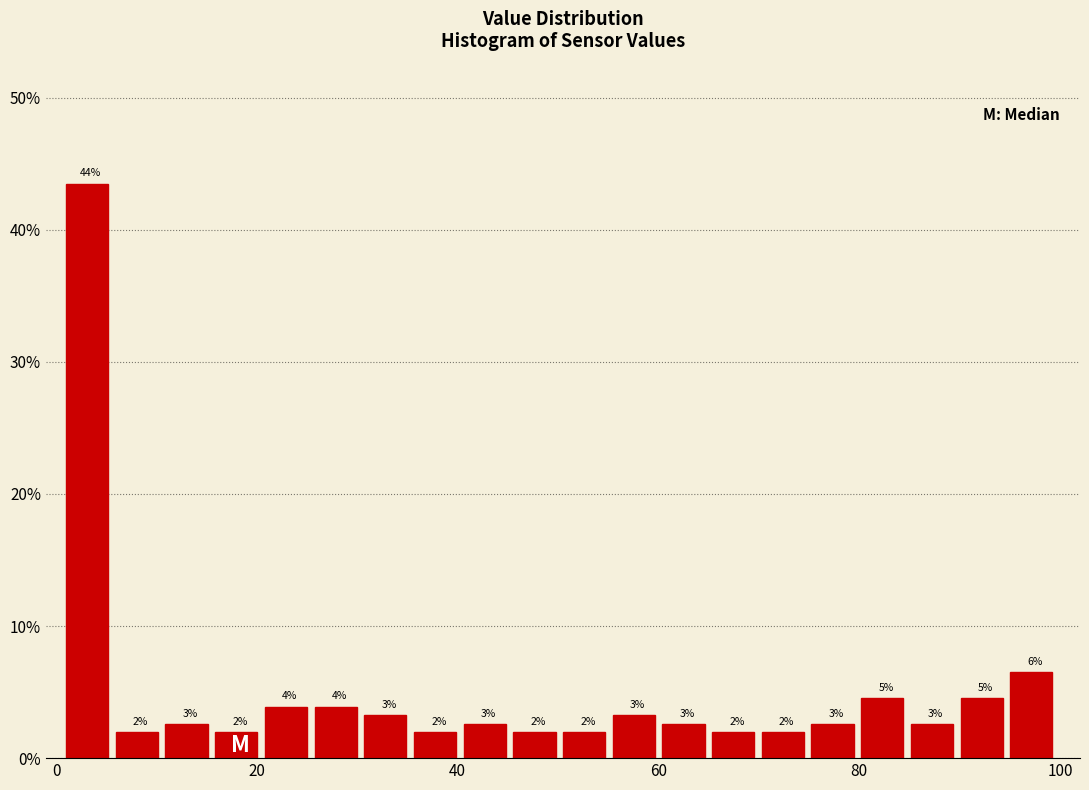

Read against the x-axis, roughly where is the centre of the tallest bar?

4